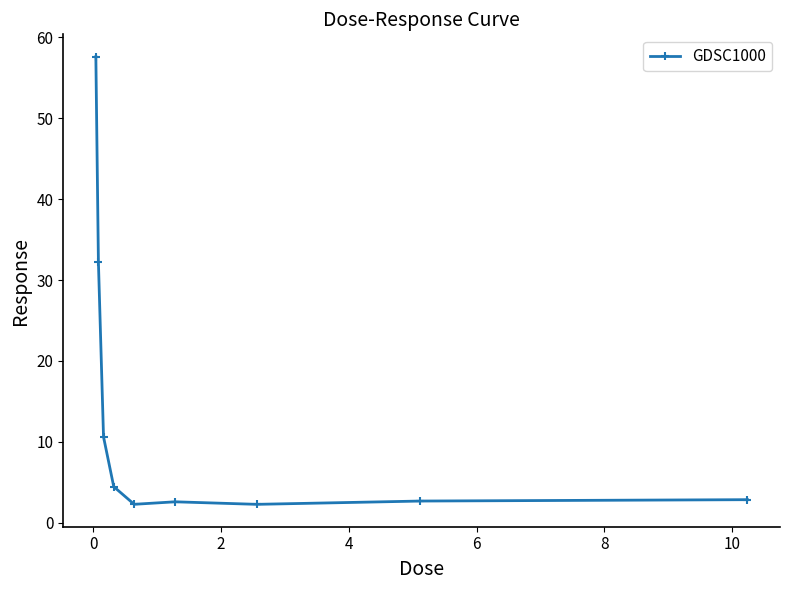

What is the value of the 5th point from the left?

2.3